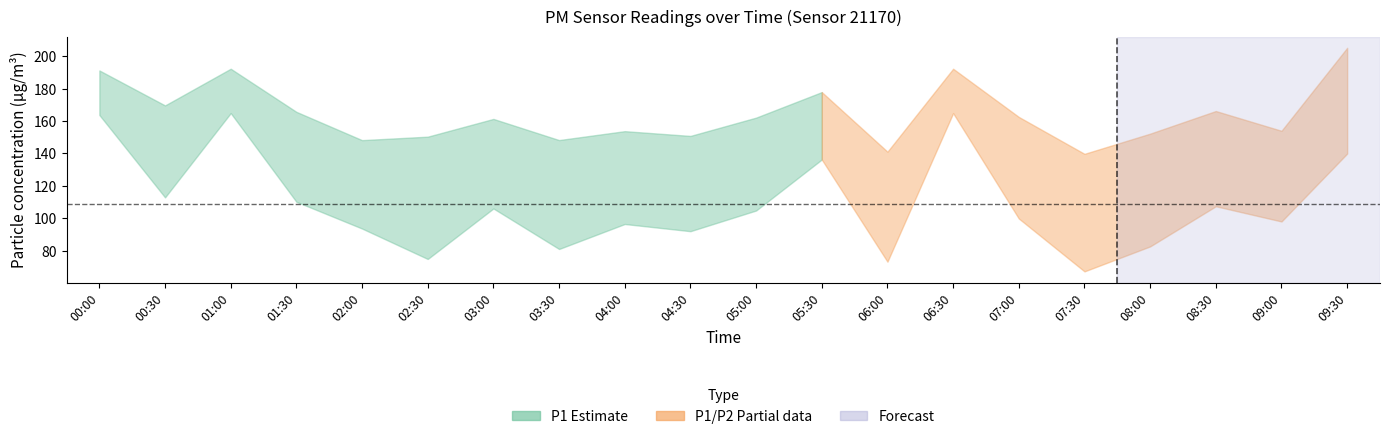

Is it true that P2 equals 67.2 at 07:30?

True